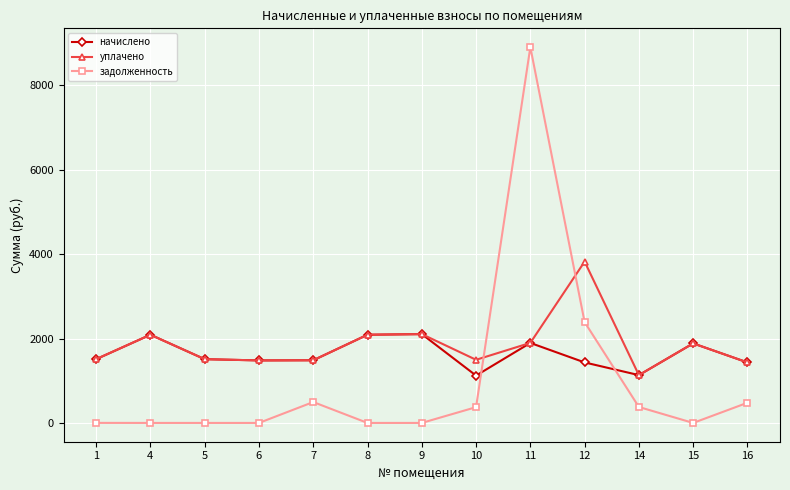

What is the maximum value for уплачено?

3822.4